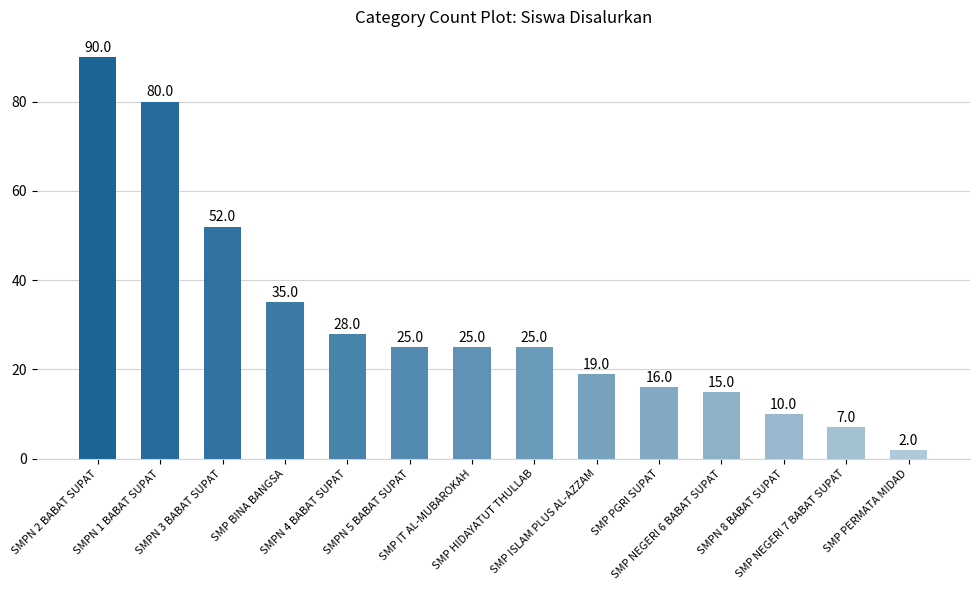

How many values are below 25?

6